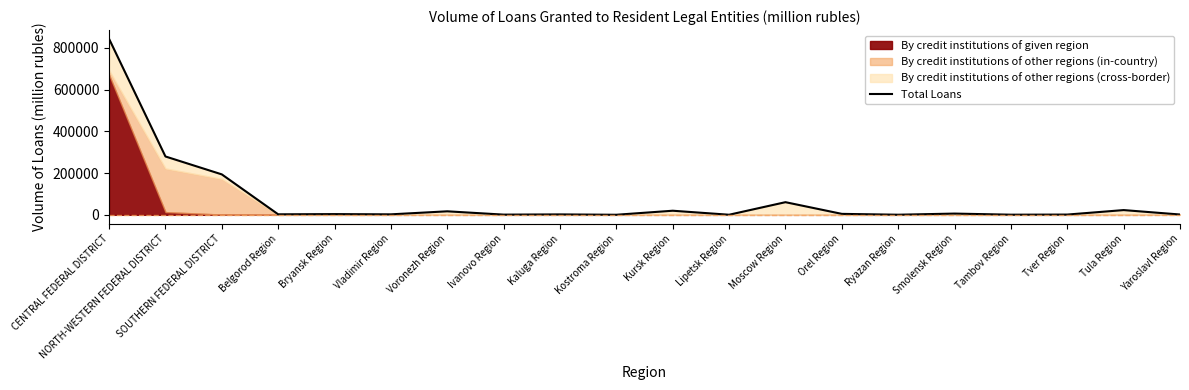

What is the sum of all values?

1461401